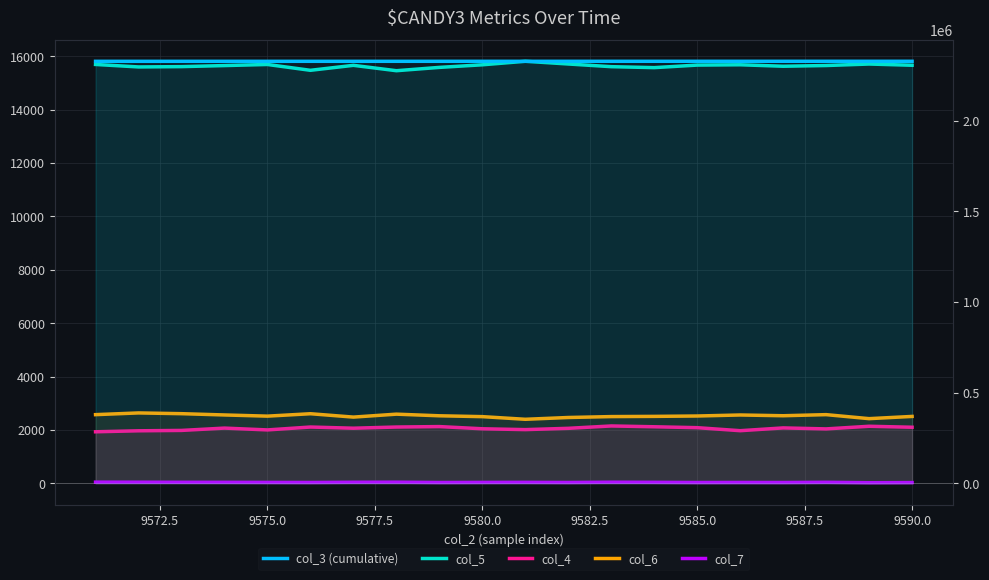

Reading left to right, what are all the values shown in this chart?

col_5: 15689	15596	15608	15647	15688	15470	15656	15455	15579	15676	15808	15706	15606	15570	15665	15677	15622	15649	15705	15659
col_4: 1933	1970	1984	2071	2003	2111	2067	2111	2128	2046	2014	2063	2151	2121	2087	1974	2078	2041	2140	2103
col_6: 2575	2639	2611	2563	2519	2609	2483	2593	2532	2500	2401	2468	2502	2510	2524	2562	2534	2575	2425	2508
col_7: 47	45	42	41	38	35	43	46	34	38	40	35	45	41	34	36	34	42	26	31
col_3 (cumulative): 2326562	2326574	2326585	2326596	2326607	2326619	2326630	2326641	2326653	2326664	2326675	2326686	2326698	2326709	2326720	2326731	2326743	2326754	2326765	2326777